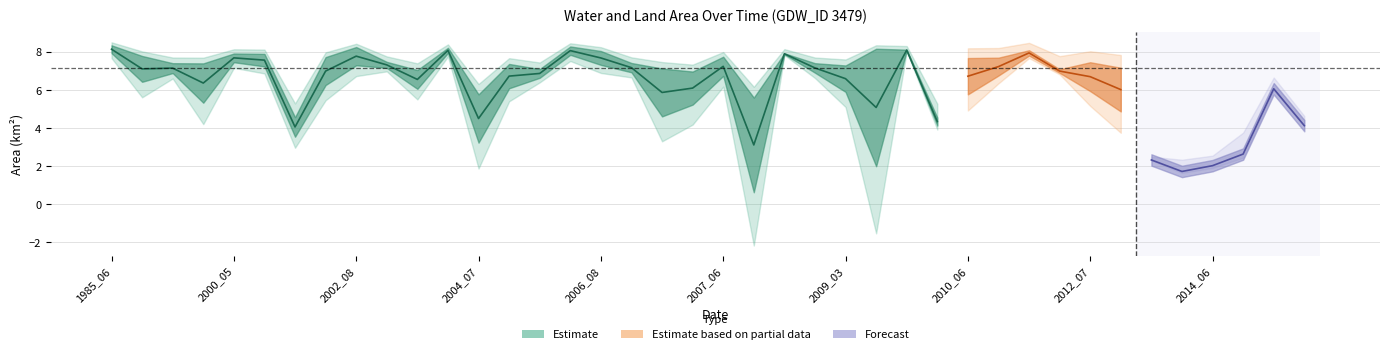

Reading left to right, extract all data points from this chart.

waterArea: 8.3	7.8	7.4	7.4	7.9	7.9	4.6	7.7	8.3	7.5	7.0	8.2	5.8	7.4	7.1	8.3	8.1	7.4	7.1	7.0	7.8	5.6	7.9	7.4	7.3	8.2	8.1	4.5	7.7	7.7	8.1	7.1	7.5	7.2	7.1	7.6	7.2	6.6	3.2	5.3
origWaterArea: 7.9	6.4	6.9	5.3	7.5	7.2	3.5	6.3	7.3	7.2	6.1	8.0	3.2	6.1	6.6	7.8	7.3	6.9	4.6	5.2	6.7	0.6	7.9	6.9	5.9	2.0	8.1	4.1	5.8	6.8	7.8	6.9	5.9	4.9	6.6	5.9	6.1	3.8	1.7	3.6
landArea: 1.1	1.6	2.0	2.0	1.5	1.5	4.8	1.7	1.1	1.9	2.3	1.2	3.6	2.0	2.3	1.1	1.3	2.0	2.3	2.4	1.6	3.8	1.5	2.0	2.1	1.2	1.3	4.8	1.7	1.7	1.3	2.3	1.9	2.2	2.3	1.8	2.1	2.8	6.2	4.1
origlandArea: 0.9	1.3	1.9	1.8	1.3	1.4	4.7	1.5	0.9	1.9	2.2	1.1	3.5	1.9	2.3	0.9	1.2	1.9	2.2	2.1	1.5	3.2	1.4	1.9	1.9	0.3	1.2	4.8	1.5	1.6	1.2	2.3	1.5	1.7	2.3	1.6	1.9	2.4	6.0	4.1
origNoDataArea: 0.5	1.6	0.6	2.2	0.6	0.7	1.2	1.6	1.1	0.4	1.1	0.4	2.7	1.4	0.5	0.7	0.8	0.5	2.6	2.1	1.1	5.6	0.1	0.6	1.6	7.1	0.1	0.4	2.1	1.0	0.3	0.2	1.9	2.8	0.5	1.8	1.4	3.1	1.7	1.6